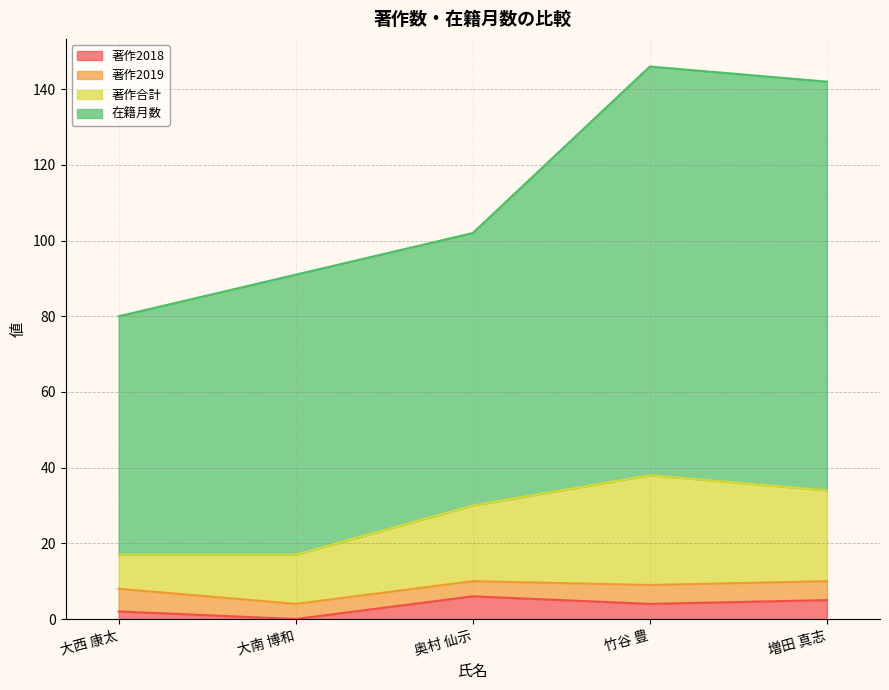

What is the difference between the highest and lowest values at 竹谷 豊?

142